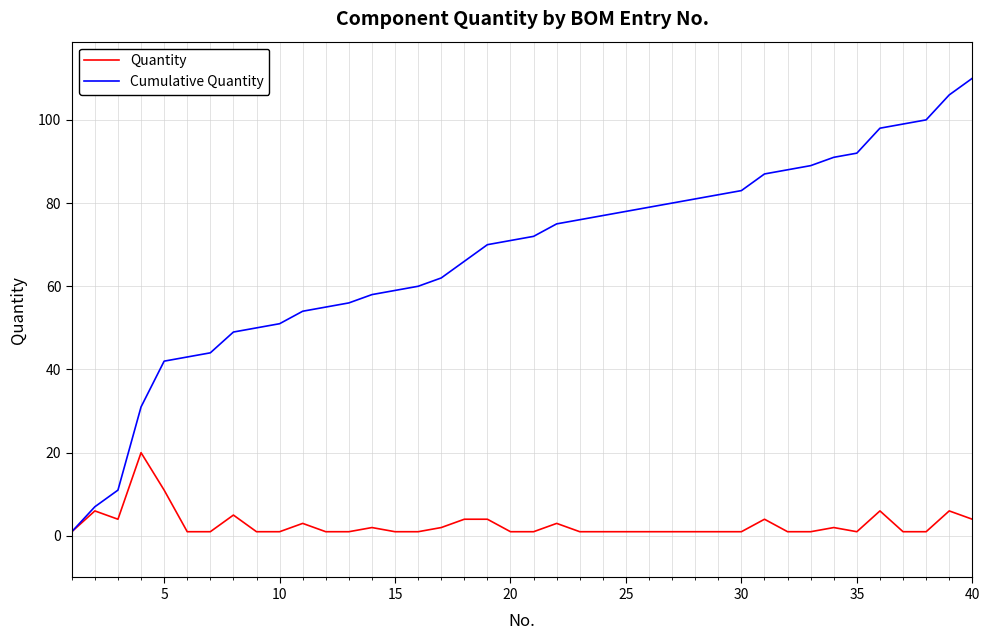

Which series has the widest spread of values?

Cumulative Quantity